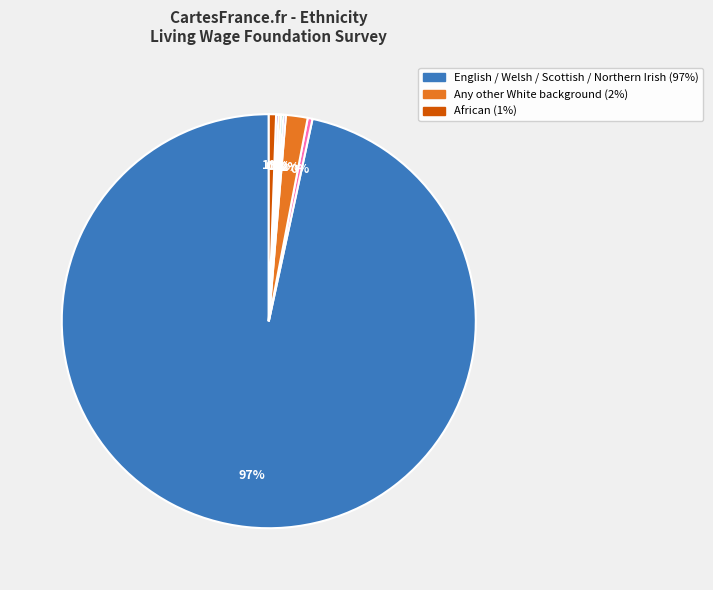

To the nearest percent, what is the difference between the largest and smallest slice percentages?

97%